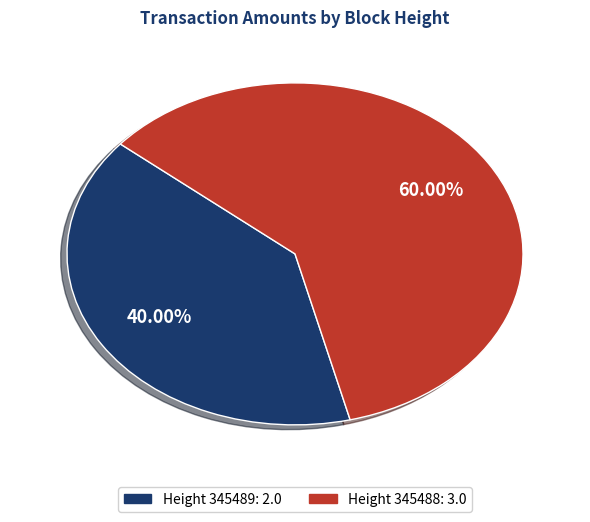

How many segments does this pie chart have?

2